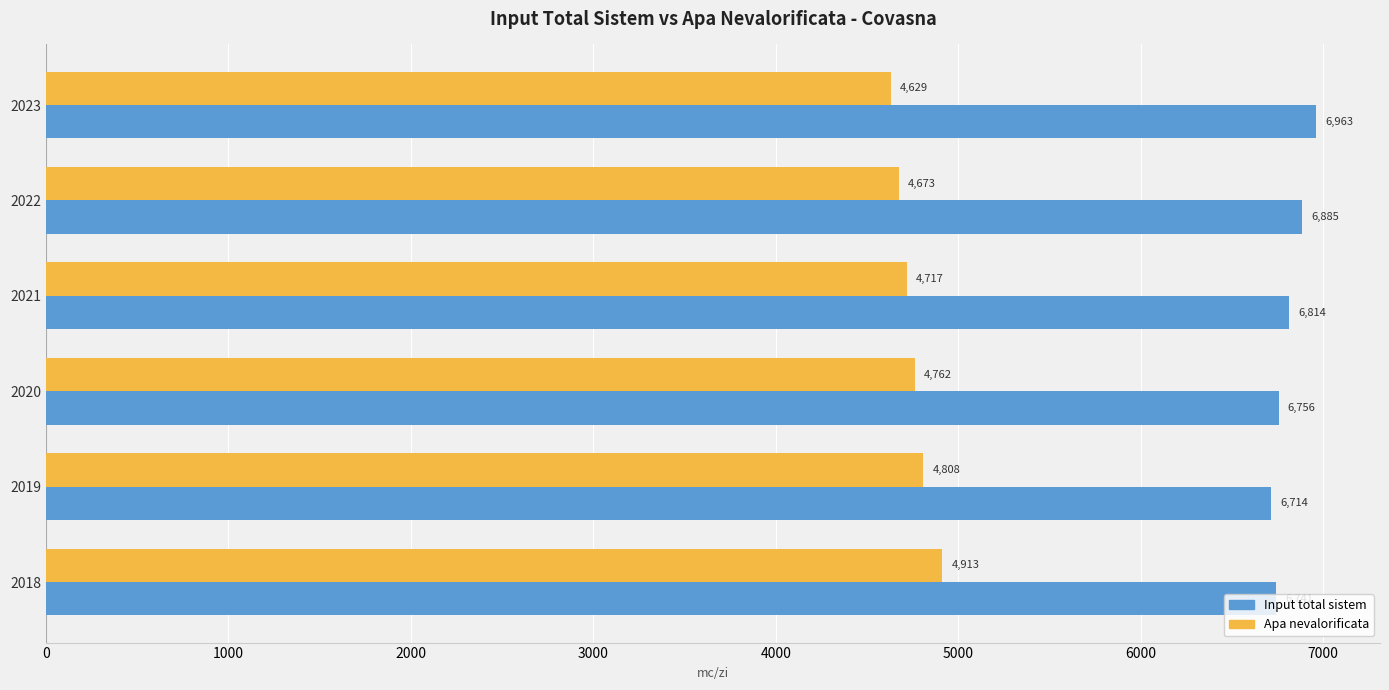

Rank the series by their maximum value, from lowest to highest.

Apa nevalorificata, Input total sistem